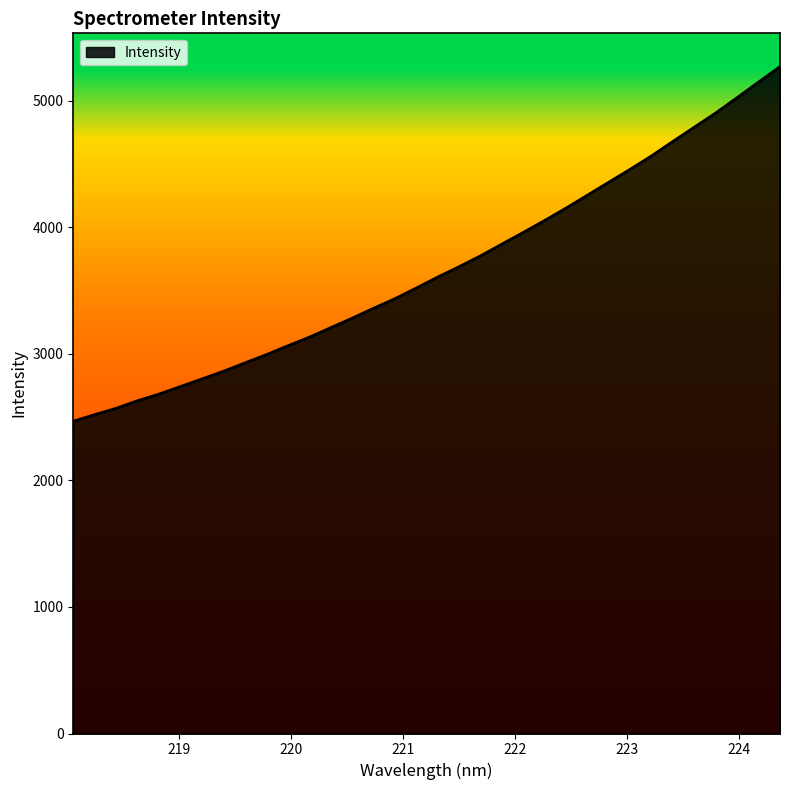

What is the maximum value shown in the chart?

5270.2